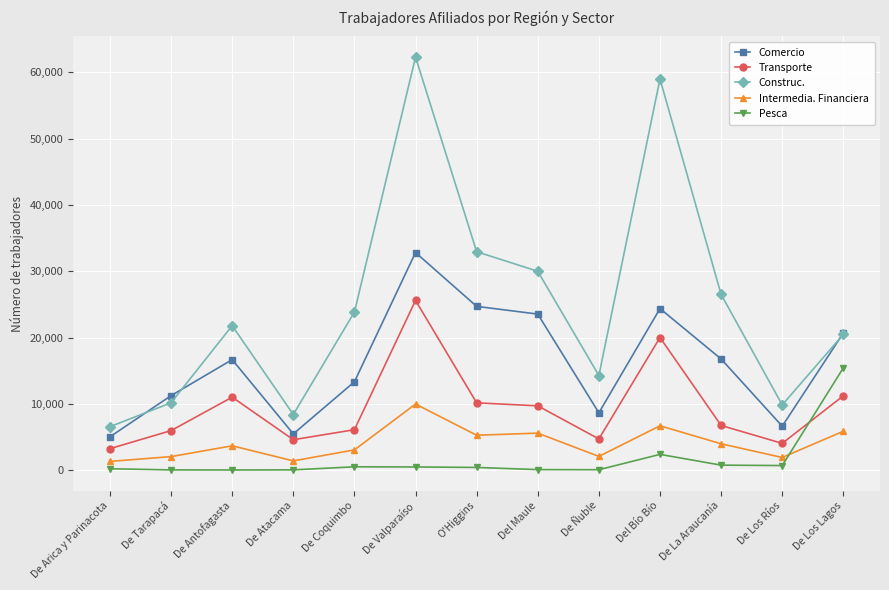

Which series changed the most between De Tarapacá and Del Maule?

Construc.